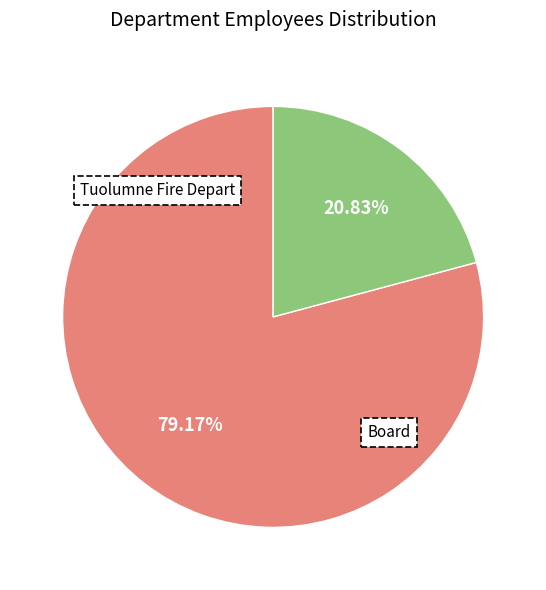

Is it true that Board is 21% of the pie?

True